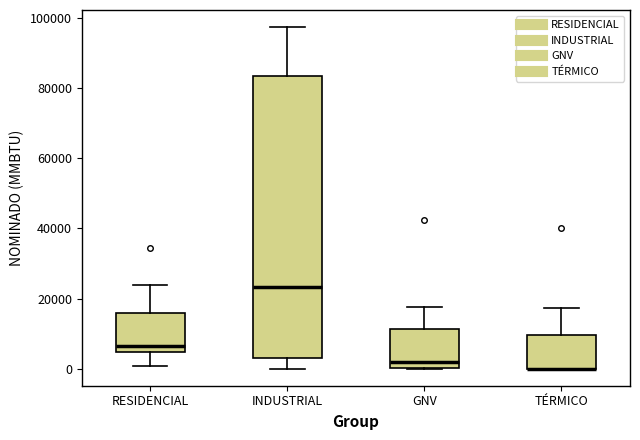

Comparing the boxes themselves (not the whiskers), which one is the tallest?

INDUSTRIAL